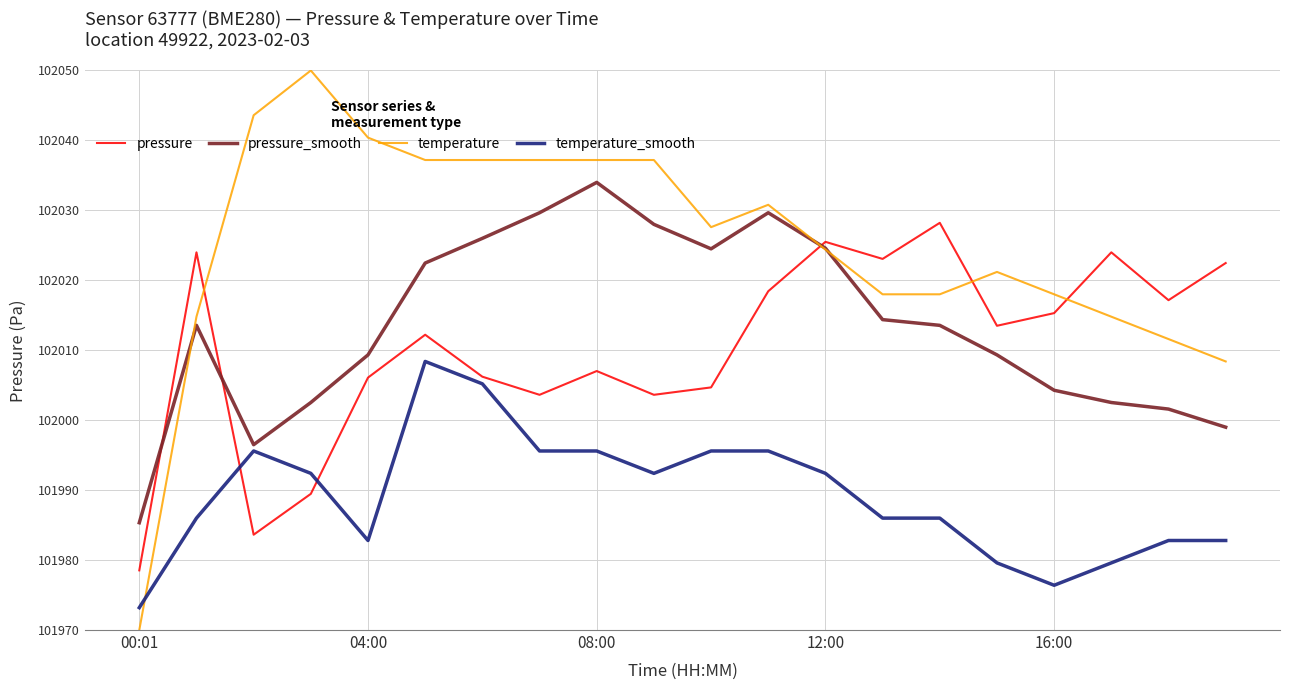

What is the maximum value for pressure_smooth?

102034.0